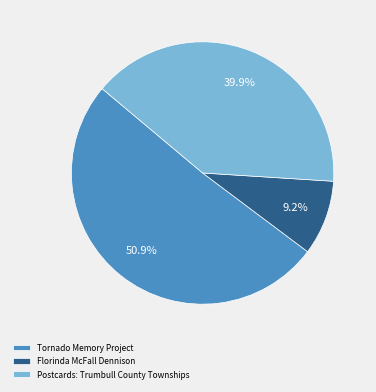

What percentage is the Tornado Memory Project slice, to the nearest percent?

51%